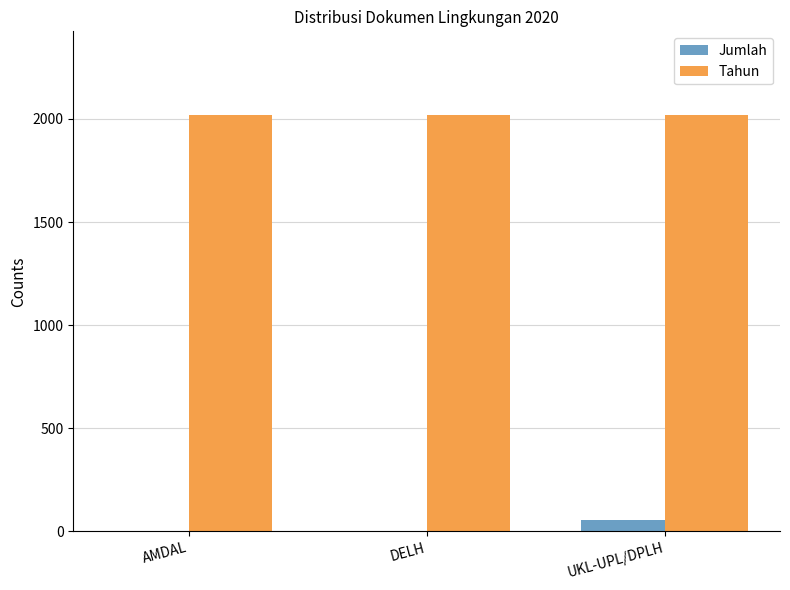

The Tahun series shows 2020 at DELH. True or false?

True